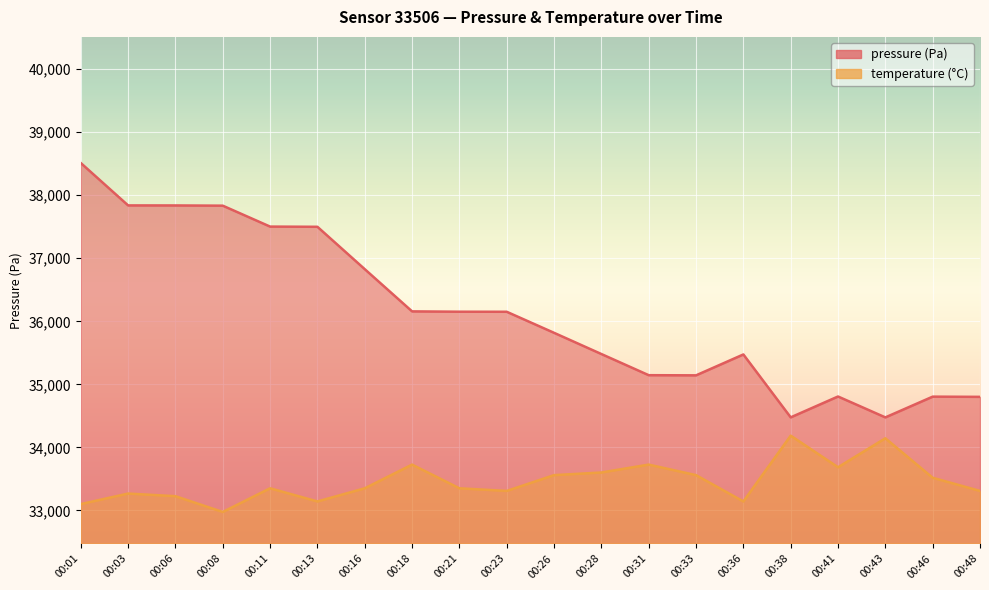

Reading left to right, extract all data points from this chart.

pressure: 00:01=38511.2	00:03=37838.6	00:06=37837.9	00:08=37834.3	00:11=37502.6	00:13=37499.4	00:16=36827.5	00:18=36157.9	00:21=36152.6	00:23=36151.7	00:26=35817.9	00:28=35481.5	00:31=35145.9	00:33=35143.5	00:36=35474.8	00:38=34477.2	00:41=34807.9	00:43=34476.6	00:46=34805.5	00:48=34802.2
temperature: 00:01=33101.8	00:03=33268.7	00:06=33227.0	00:08=32976.6	00:11=33352.2	00:13=33143.5	00:16=33352.2	00:18=33727.8	00:21=33352.2	00:23=33310.5	00:26=33560.9	00:28=33602.6	00:31=33727.8	00:33=33560.9	00:36=33143.5	00:38=34186.9	00:41=33686.1	00:43=34145.2	00:46=33519.1	00:48=33310.5